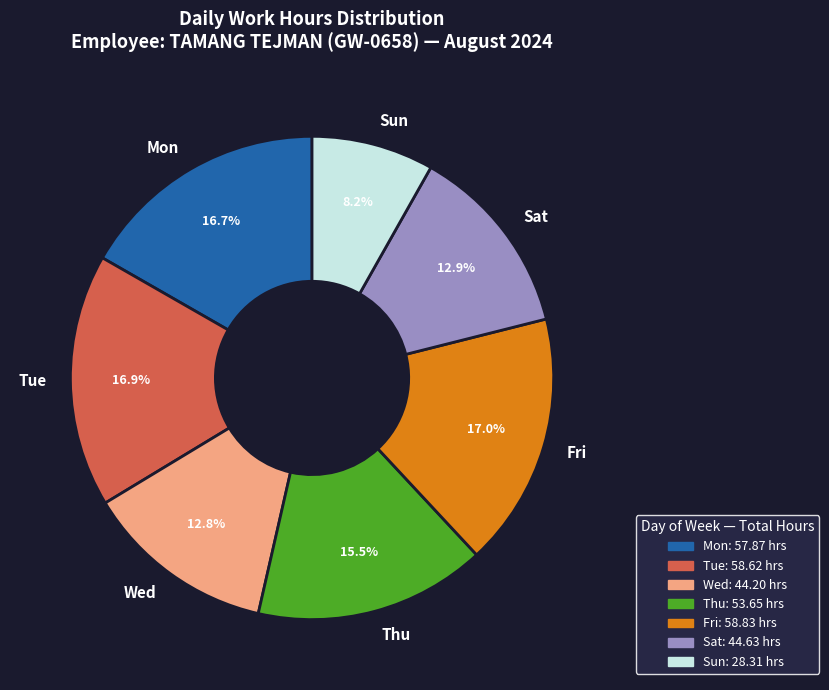

To the nearest percent, what is the average slice percentage?

14%